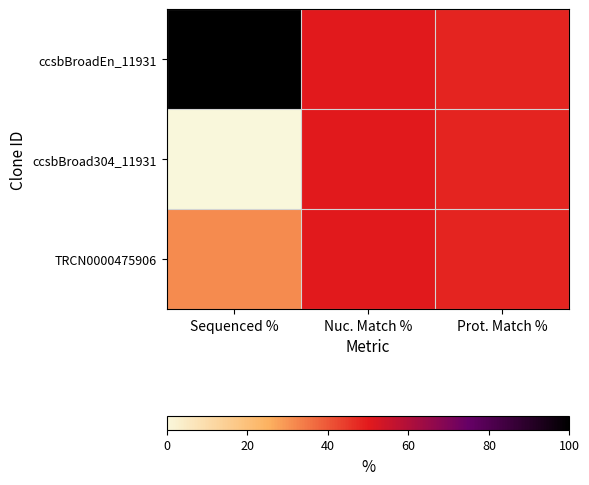

List the series in order of their peak value, lowest first.

ccsbBroad304_11931, TRCN0000475906, ccsbBroadEn_11931